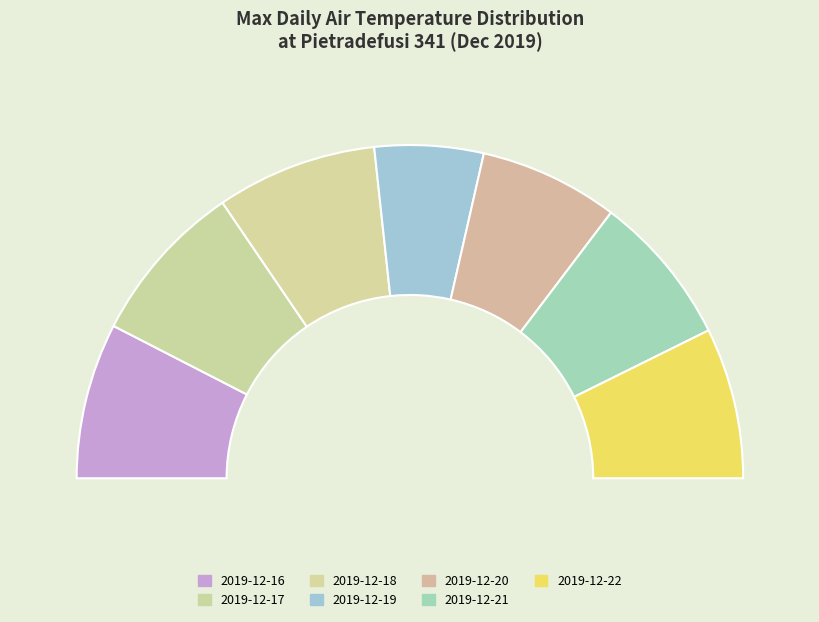

True or false: 2019-12-18 accounts for 16% of the total.

True